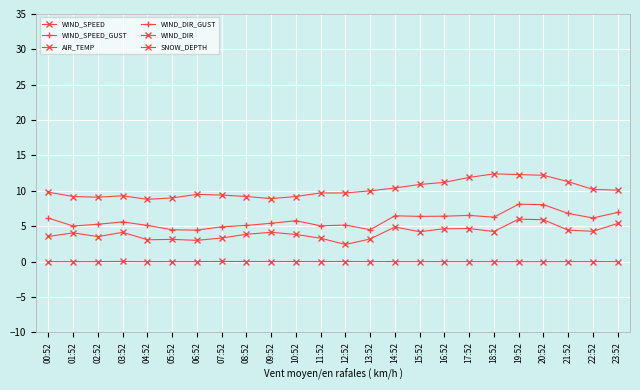

Reading right to left, transcribe all the data shown in this chart.

WIND_SPEED: 23:52=5.4	22:52=4.3	21:52=4.4	20:52=5.9	19:52=6.0	18:52=4.2	17:52=4.7	16:52=4.6	15:52=4.2	14:52=4.9	13:52=3.2	12:52=2.4	11:52=3.3	10:52=3.8	09:52=4.1	08:52=3.9	07:52=3.3	06:52=3.0	05:52=3.1	04:52=3.1	03:52=4.1	02:52=3.5	01:52=4.1	00:52=3.6
WIND_SPEED_GUST: 23:52=6.9	22:52=6.2	21:52=6.8	20:52=8.1	19:52=8.1	18:52=6.3	17:52=6.5	16:52=6.4	15:52=6.4	14:52=6.5	13:52=4.5	12:52=5.2	11:52=5.1	10:52=5.8	09:52=5.4	08:52=5.1	07:52=4.9	06:52=4.4	05:52=4.5	04:52=5.1	03:52=5.6	02:52=5.3	01:52=5.0	00:52=6.1
AIR_TEMP: 23:52=10.1	22:52=10.2	21:52=11.3	20:52=12.2	19:52=12.3	18:52=12.4	17:52=11.9	16:52=11.2	15:52=10.9	14:52=10.4	13:52=10.0	12:52=9.7	11:52=9.7	10:52=9.2	09:52=8.9	08:52=9.2	07:52=9.4	06:52=9.5	05:52=9.0	04:52=8.8	03:52=9.3	02:52=9.1	01:52=9.2	00:52=9.8
WIND_DIR_GUST: 23:52=157.0	22:52=160.0	21:52=151.0	20:52=157.0	19:52=146.0	18:52=170.0	17:52=158.0	16:52=174.0	15:52=157.0	14:52=150.0	13:52=144.0	12:52=191.0	11:52=181.0	10:52=152.0	09:52=136.0	08:52=157.0	07:52=158.0	06:52=169.0	05:52=176.0	04:52=164.0	03:52=163.0	02:52=130.0	01:52=136.0	00:52=133.0
WIND_DIR: 23:52=160.0	22:52=156.0	21:52=158.0	20:52=145.0	19:52=146.0	18:52=164.0	17:52=161.0	16:52=165.0	15:52=165.0	14:52=146.0	13:52=156.0	12:52=200.0	11:52=184.0	10:52=178.0	09:52=149.0	08:52=138.0	07:52=144.0	06:52=167.0	05:52=190.0	04:52=167.0	03:52=161.0	02:52=133.0	01:52=145.0	00:52=142.0
SNOW_DEPTH: 23:52=-0.0	22:52=-0.0	21:52=-0.0	20:52=-0.0	19:52=-0.0	18:52=-0.0	17:52=-0.0	16:52=-0.0	15:52=-0.0	14:52=-0.0	13:52=-0.0	12:52=0.0	11:52=0.0	10:52=0.0	09:52=0.0	08:52=0.0	07:52=0.0	06:52=-0.0	05:52=-0.0	04:52=-0.0	03:52=0.0	02:52=-0.0	01:52=-0.0	00:52=-0.0